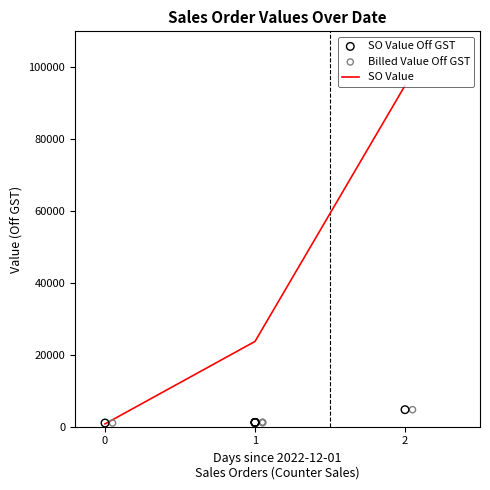

What is the total value across all series at 1?

26101.6